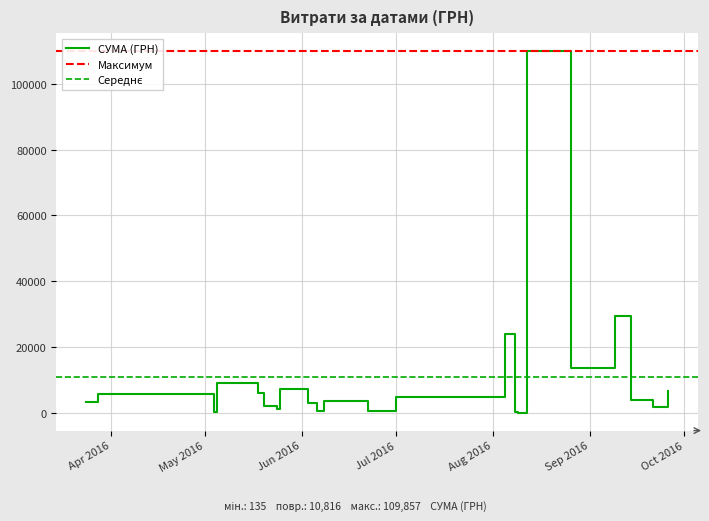

What is the value of the 6th point from the left?

126.5